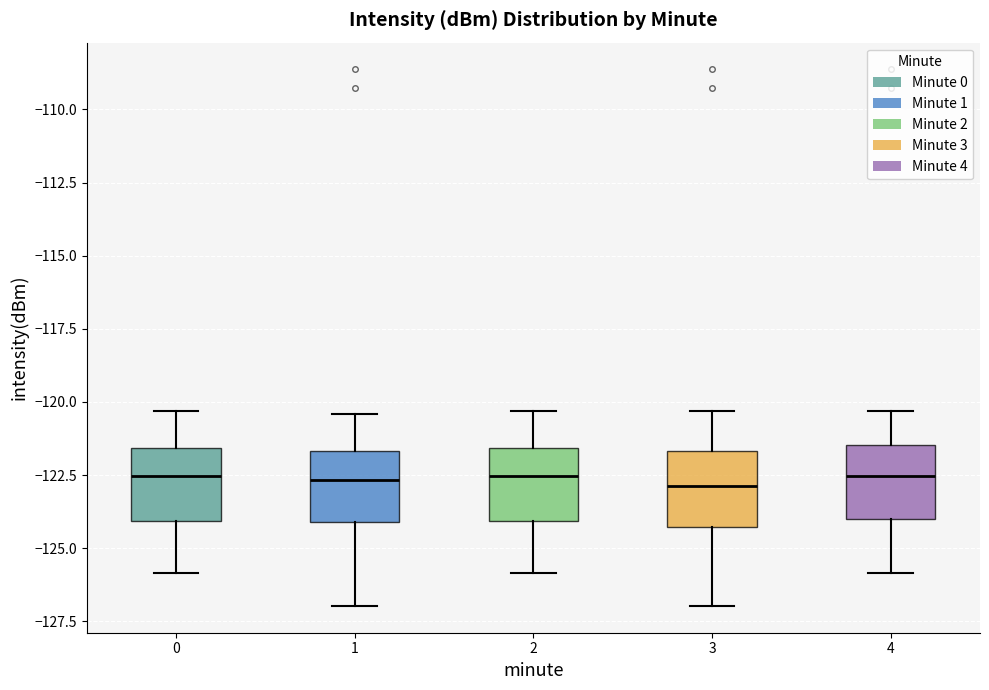

Reading left to right, transcribe this box plot: for each box, give where its median line is, the range the box spans, and where its two whiskers end, as read against the y-axis. The values are not printed on the chart, so give them approximately, as read against the axis.

0: median -122.5, box -124.0 to -121.5, whiskers -126.0 to -120.5
1: median -122.5, box -124.0 to -121.5, whiskers -127.0 to -120.5
2: median -122.5, box -124.0 to -121.5, whiskers -126.0 to -120.5
3: median -123.0, box -124.5 to -121.5, whiskers -127.0 to -120.5
4: median -122.5, box -124.0 to -121.5, whiskers -126.0 to -120.5